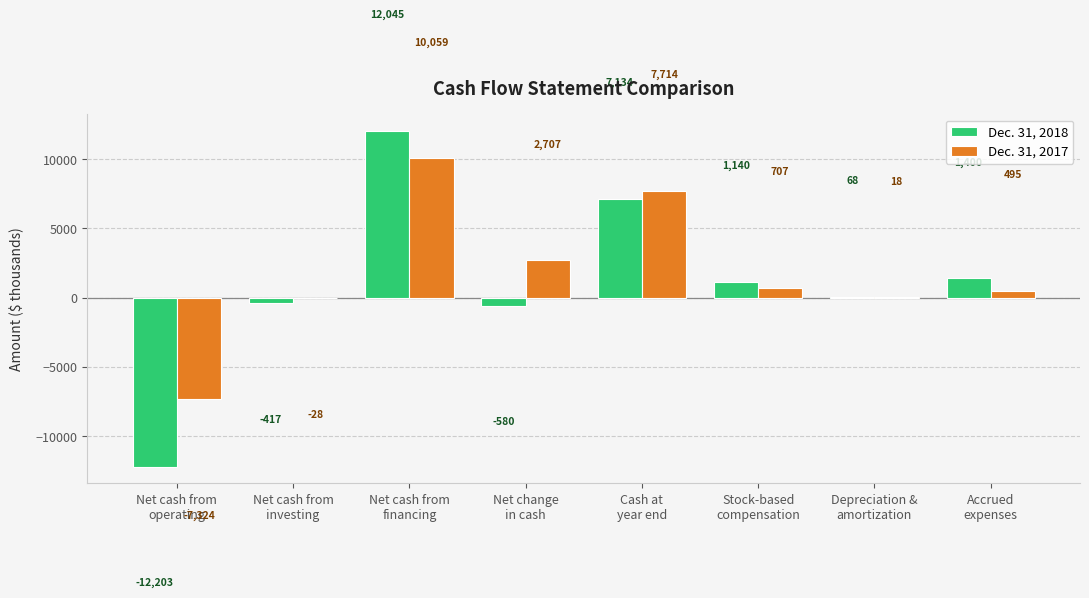

What is the maximum value shown in the chart?

12045